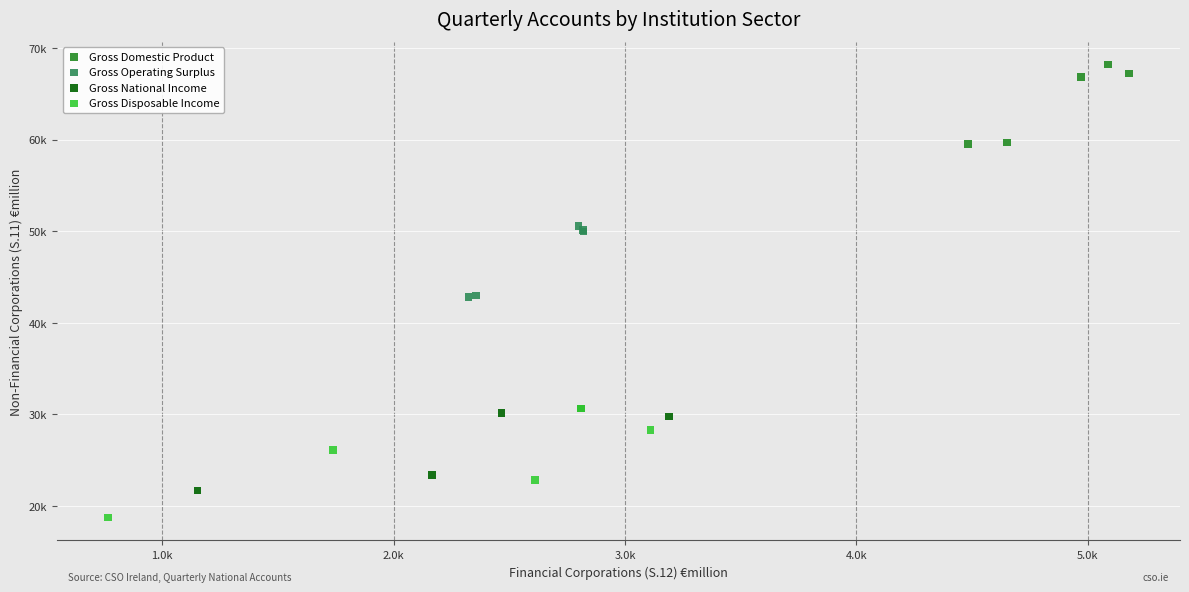

Which series contains the lowest Y value?

Gross Disposable Income